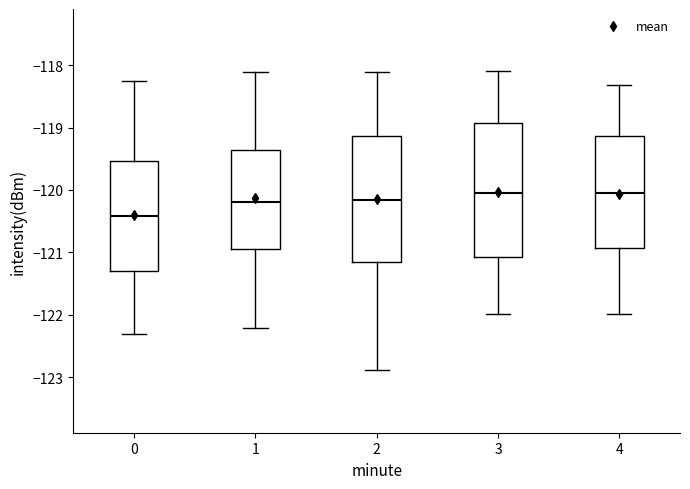

Reading left to right, transcribe this box plot: for each box, give where its median line is, the range the box spans, and where its two whiskers end, as read against the y-axis. The values are not printed on the chart, so give them approximately, as read against the axis.

0: median -120.4, box -121.3 to -119.5, whiskers -122.3 to -118.3
1: median -120.2, box -120.9 to -119.4, whiskers -122.2 to -118.1
2: median -120.2, box -121.2 to -119.1, whiskers -122.9 to -118.1
3: median -120.0, box -121.1 to -118.9, whiskers -122.0 to -118.1
4: median -120.0, box -120.9 to -119.1, whiskers -122.0 to -118.3